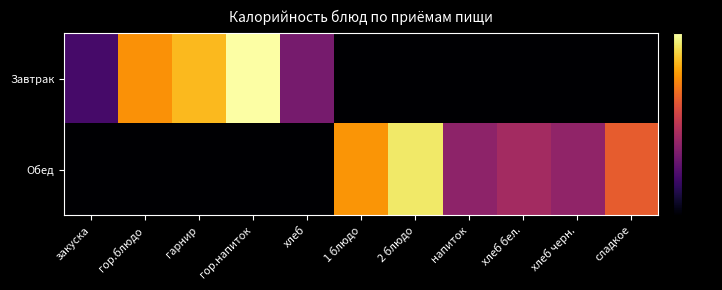

How many data points does each series have?

11